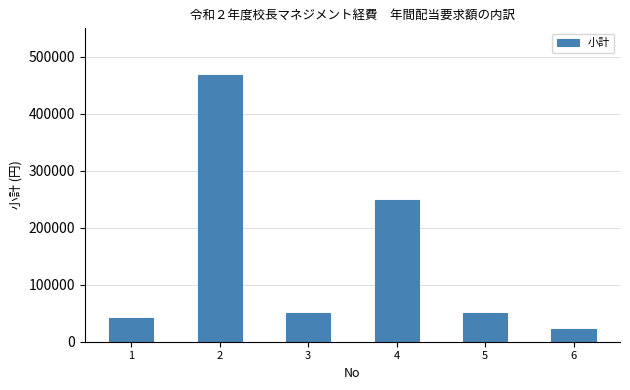

What is the value of the 6th bar from the left?

22000